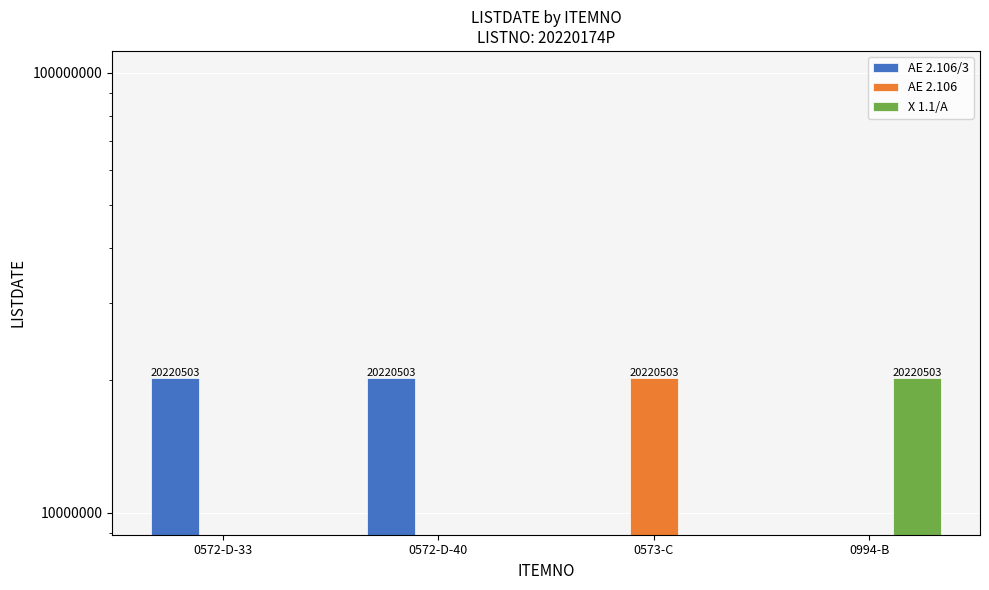

How many bars are there in total?

12